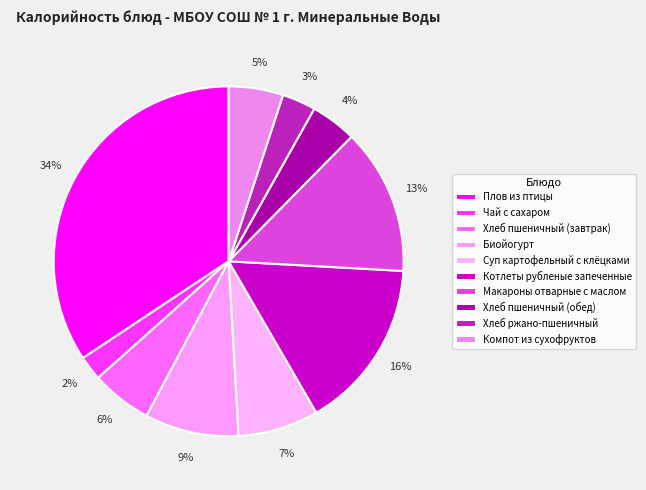

Is it true that Биойогурт is 1% of the pie?

False